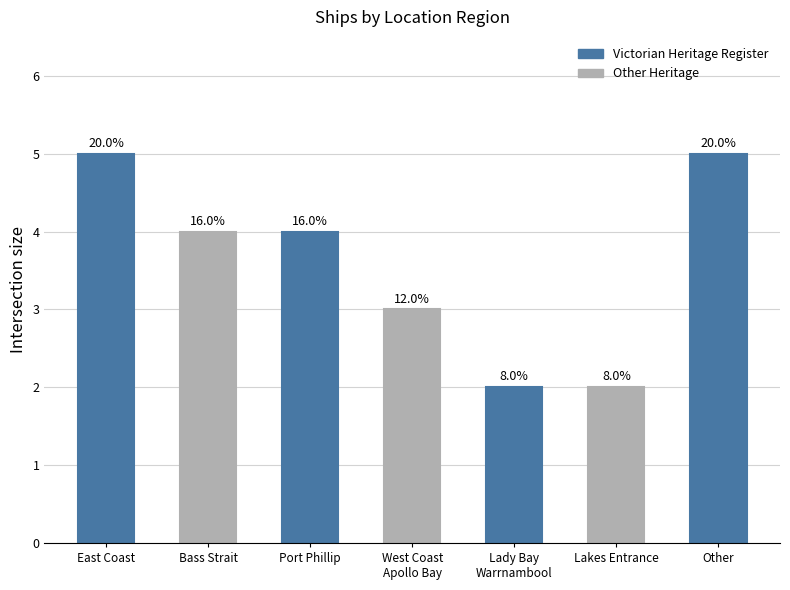

What is the value of the 5th bar from the left?

2